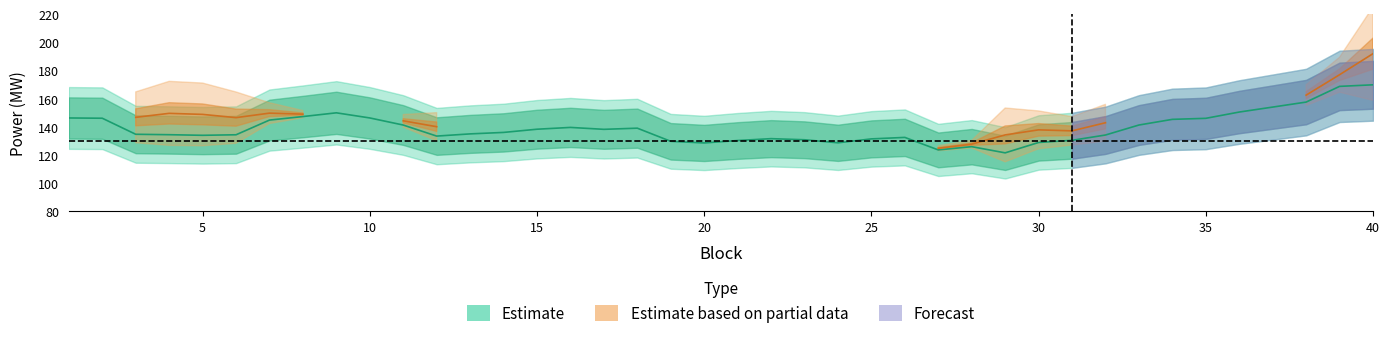

List the labels in order of Schedule value, smallest first.

29, 27, 28, 20, 24, 30, 19, 21, 31, 23, 25, 22, 26, 12, 5, 32, 6, 4, 3, 13, 14, 17, 15, 18, 16, 11, 33, 7, 34, 35, 2, 1, 10, 8, 9, 36, 37, 38, 39, 40